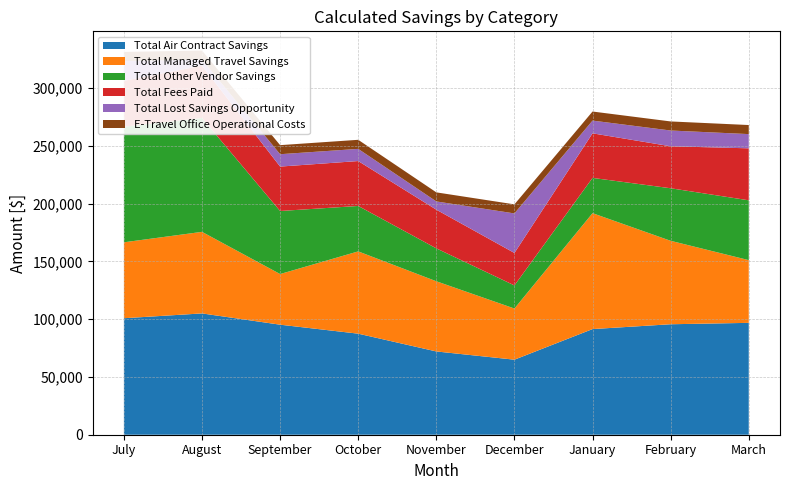

Reading left to right, transcribe all the data shown in this chart.

Total Air Contract Savings: 100828.6	104995.7	95240.3	87463.8	72080.0	64956.5	91443.4	95624.3	96824.3
Total Managed Travel Savings: 65721.8	70598.2	43838.1	71219.0	60744.7	44273.7	100316.6	72216.3	54297.1
Total Other Vendor Savings: 100076.6	98539.6	54562.1	39329.8	28480.7	19992.4	30531.0	45488.1	51780.9
Total Fees Paid: 39687.3	45289.0	38451.6	38867.6	33484.5	28086.0	38579.4	36326.9	44994.1
Total Lost Savings Opportunity: 17147.8	5254.5	10704.8	10533.6	7131.8	34229.5	11025.4	13654.8	12307.1
E-Travel Office Operational Costs: 7847.4	7847.4	7847.4	7847.4	7847.4	7847.4	7847.4	7847.4	7847.4